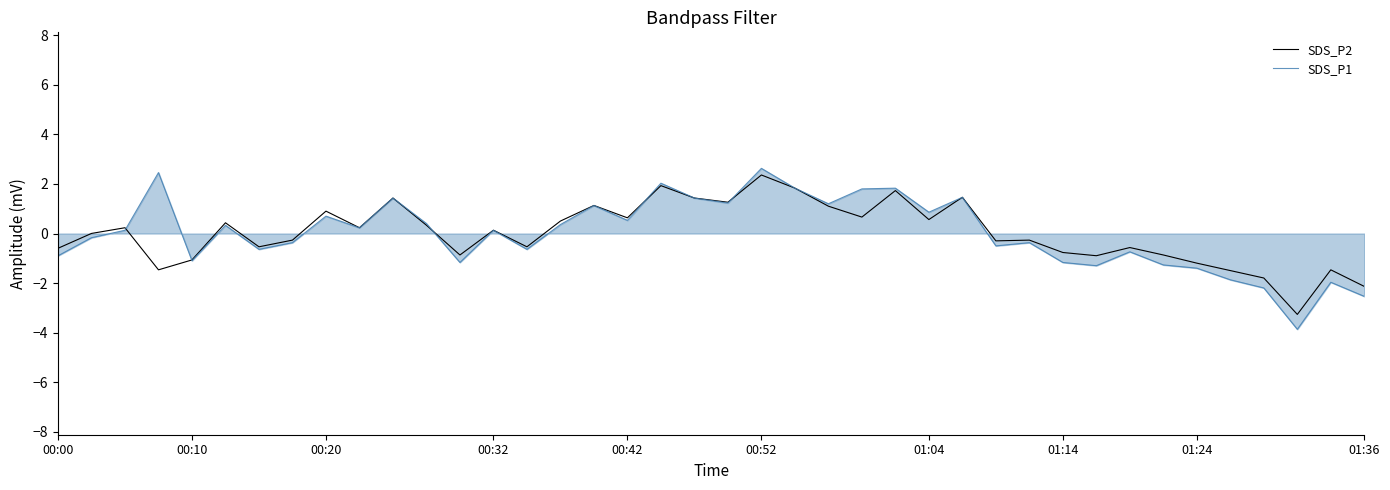

What is the highest value of the SDS_P1 series?

2.6